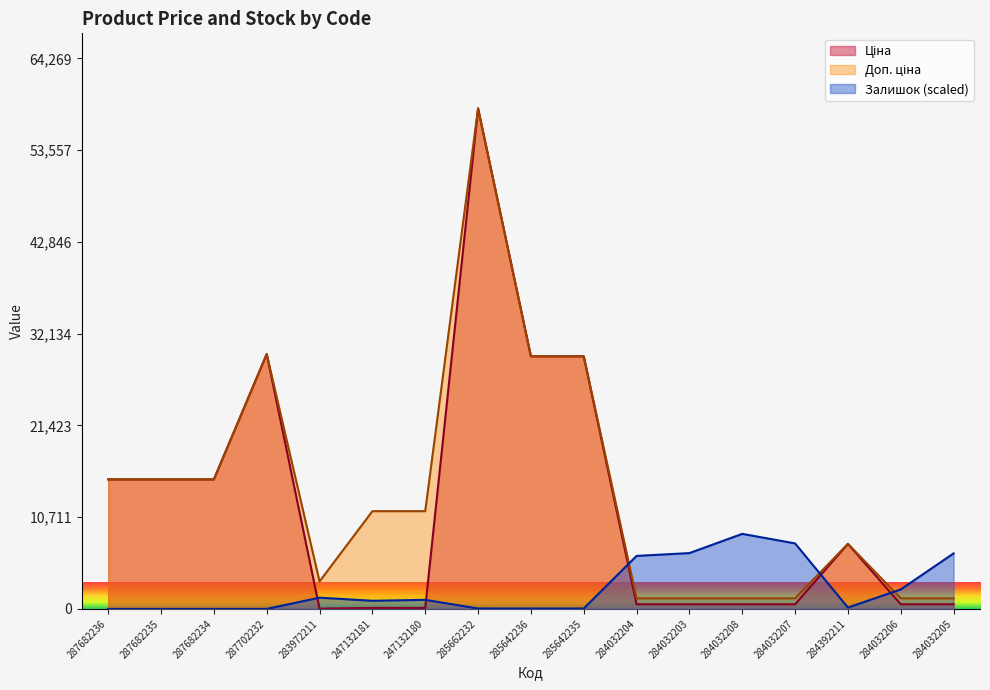

How many interior local valleys does the Доп. ціна series have?

1